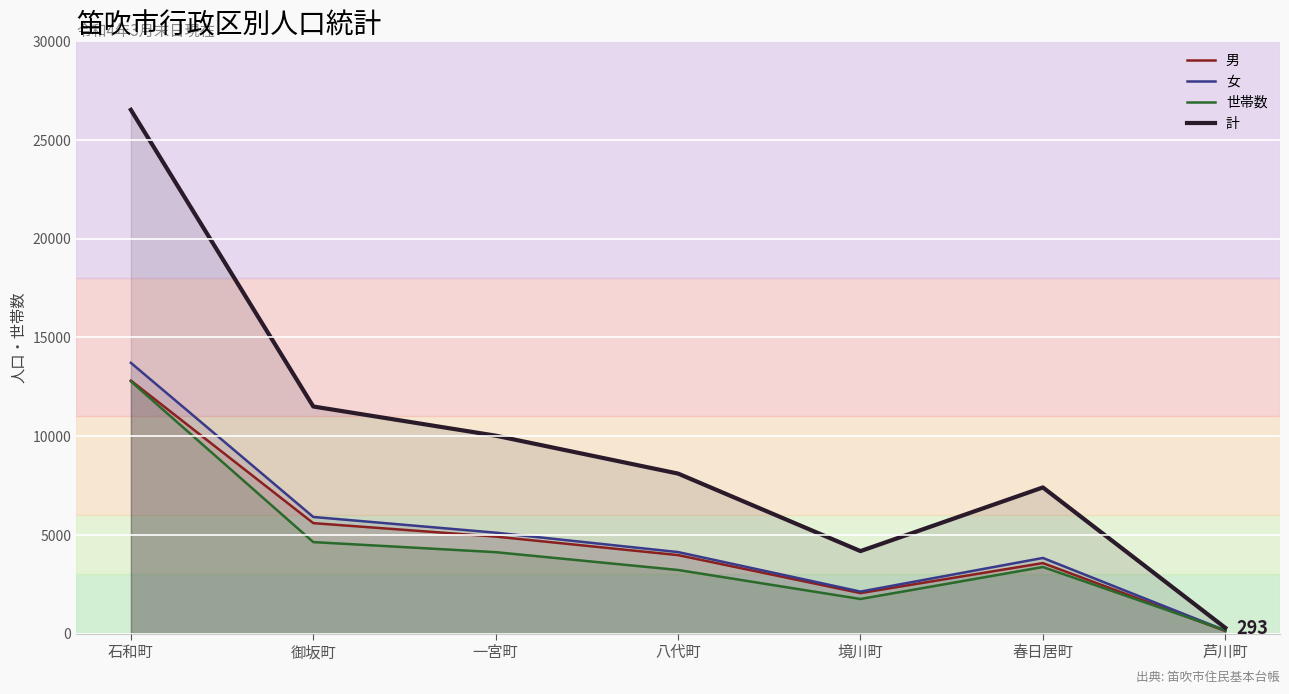

True or false: 世帯数 has a value of 222 at 芦川町.

False